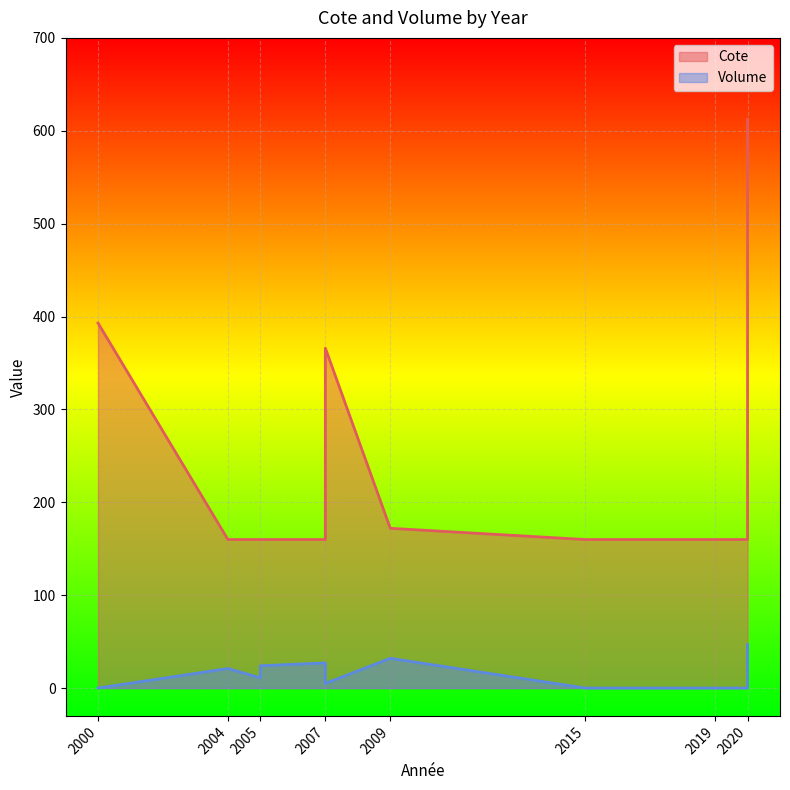

True or false: Cote and Volume cross at least once.

False